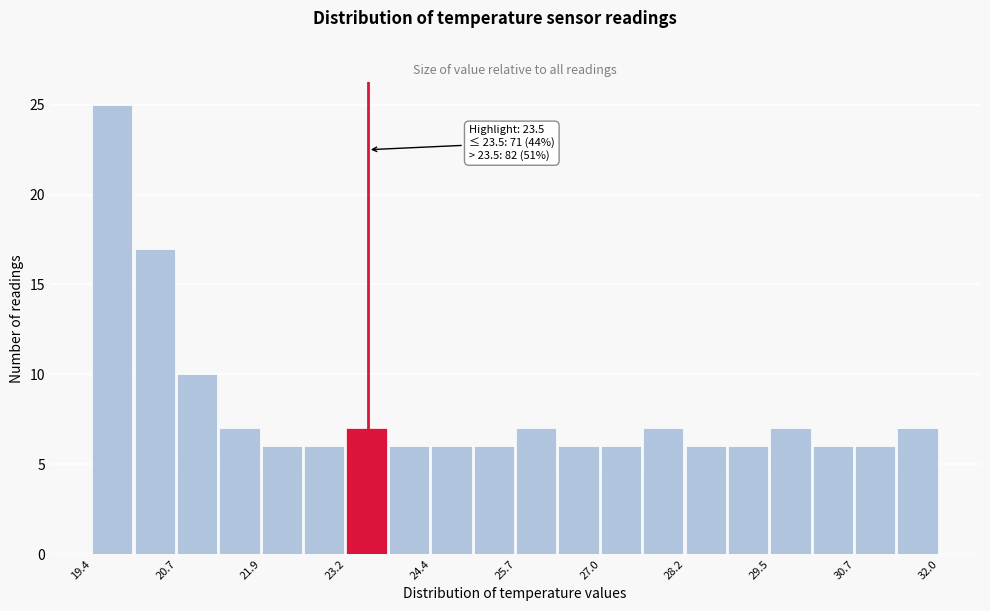

Read against the x-axis, roughly where is the centre of the tallest bar?

19.6